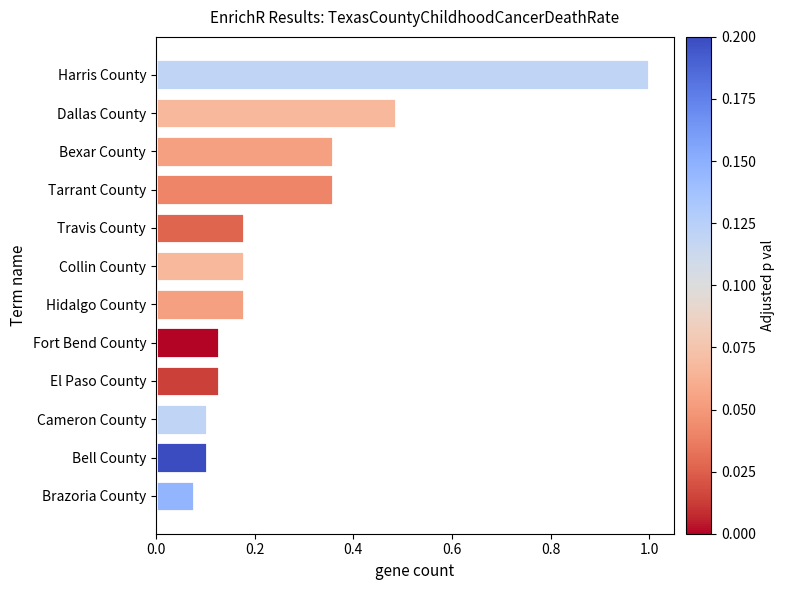

Which has a higher value, Harris County or Bell County?

Harris County